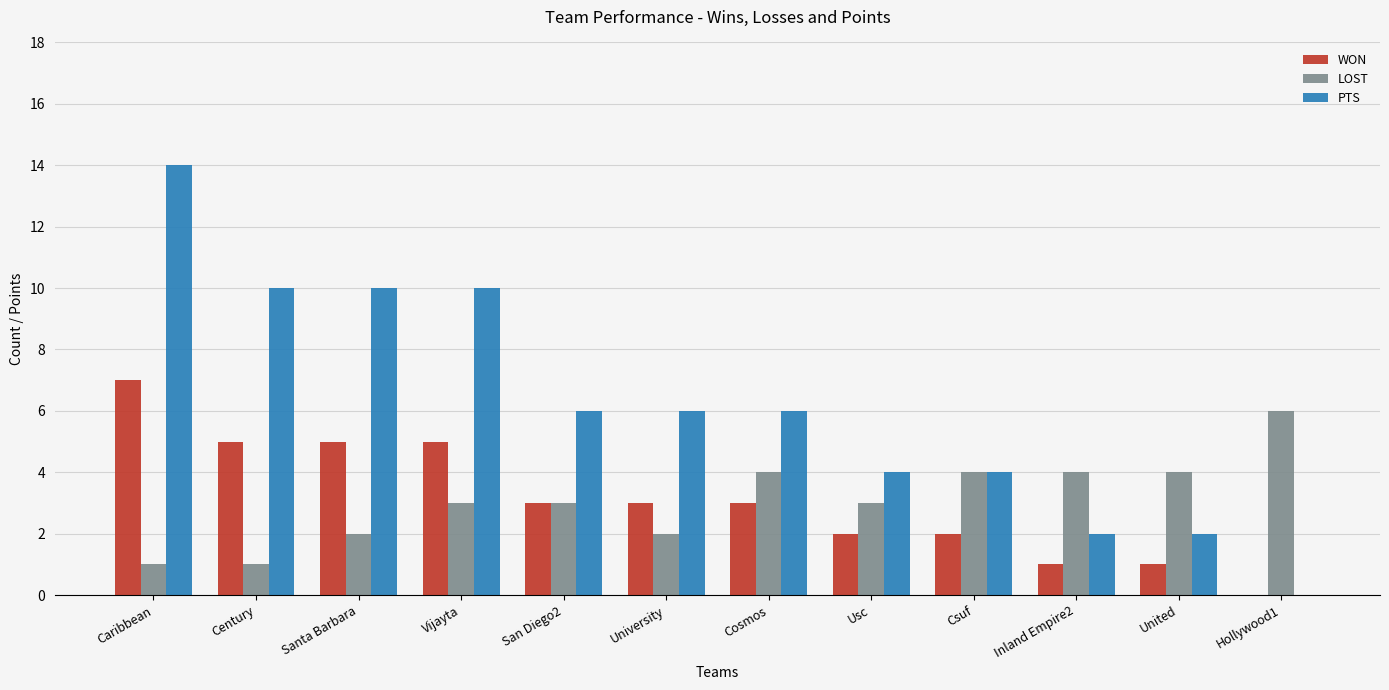

What is the greatest value displayed?

14